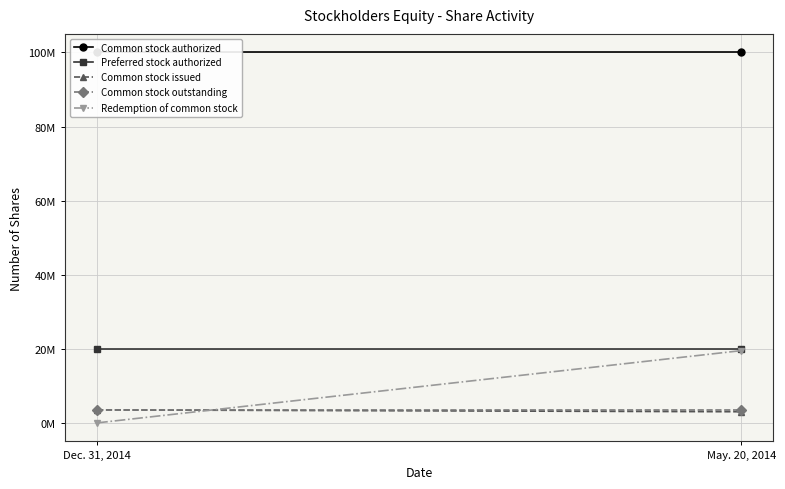

Reading left to right, transcribe all the data shown in this chart.

Common stock authorized: Dec. 31, 2014=100000000	May. 20, 2014=100000000
Preferred stock authorized: Dec. 31, 2014=20000000	May. 20, 2014=20000000
Common stock issued: Dec. 31, 2014=3500000	May. 20, 2014=3000000
Common stock outstanding: Dec. 31, 2014=3500000	May. 20, 2014=3500000
Redemption of common stock: Dec. 31, 2014=0	May. 20, 2014=19500000